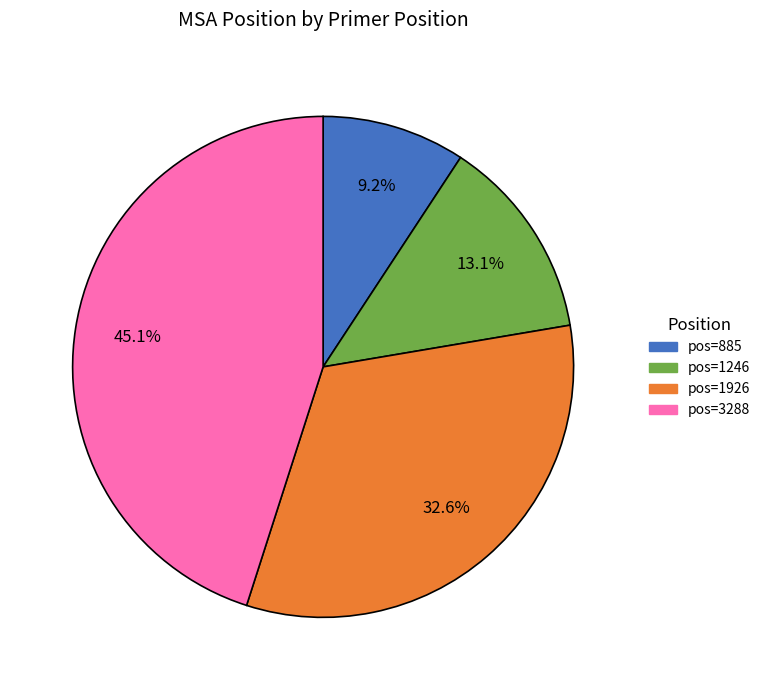

Is there any slice that represents more than half of the pie?

No